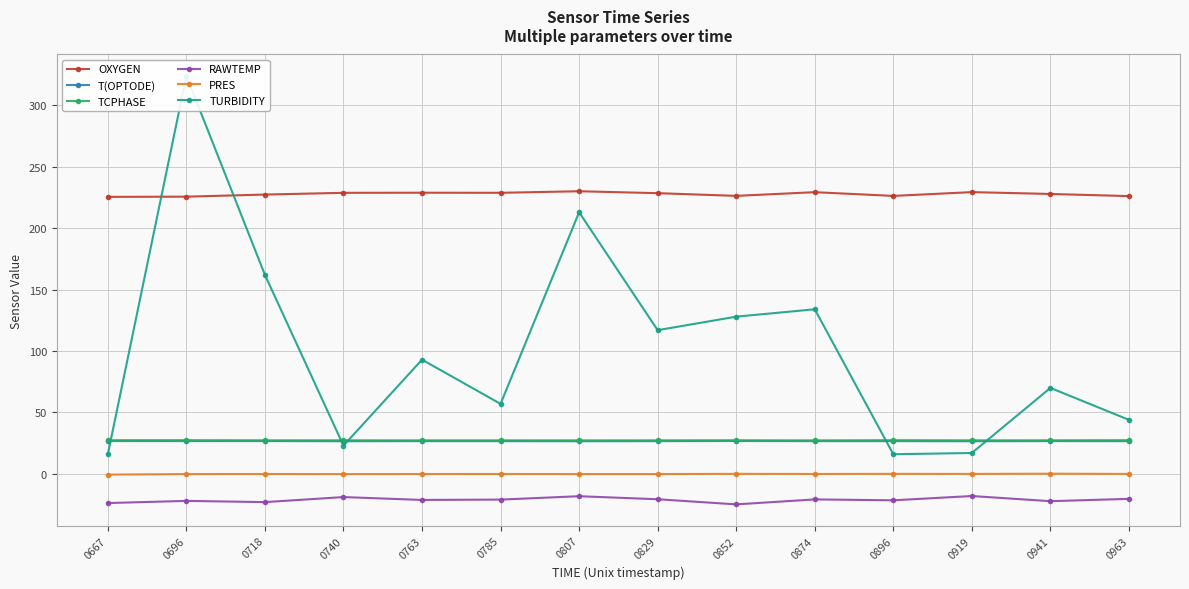

Which category has the highest value across all series?

0696